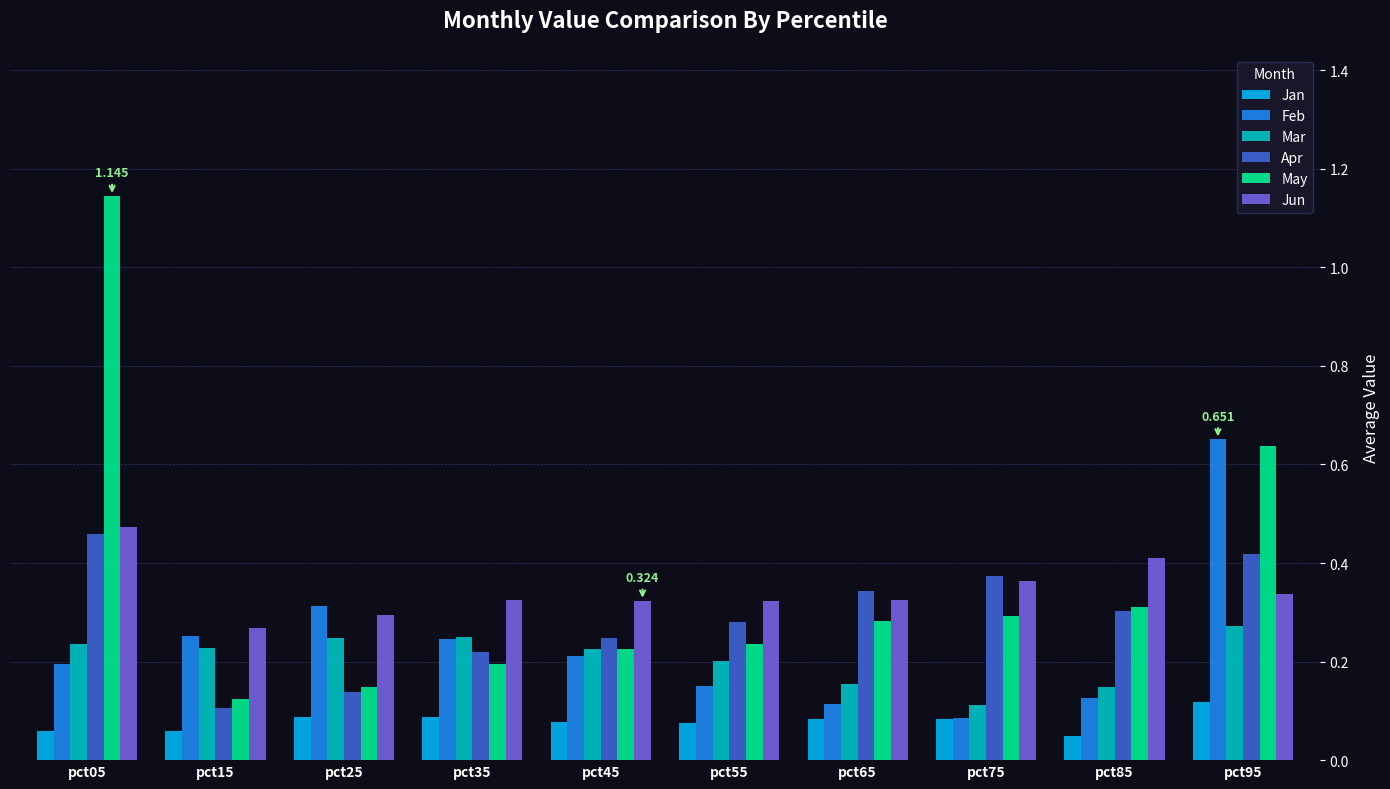

What is the total value across all series at pct75?

1.3